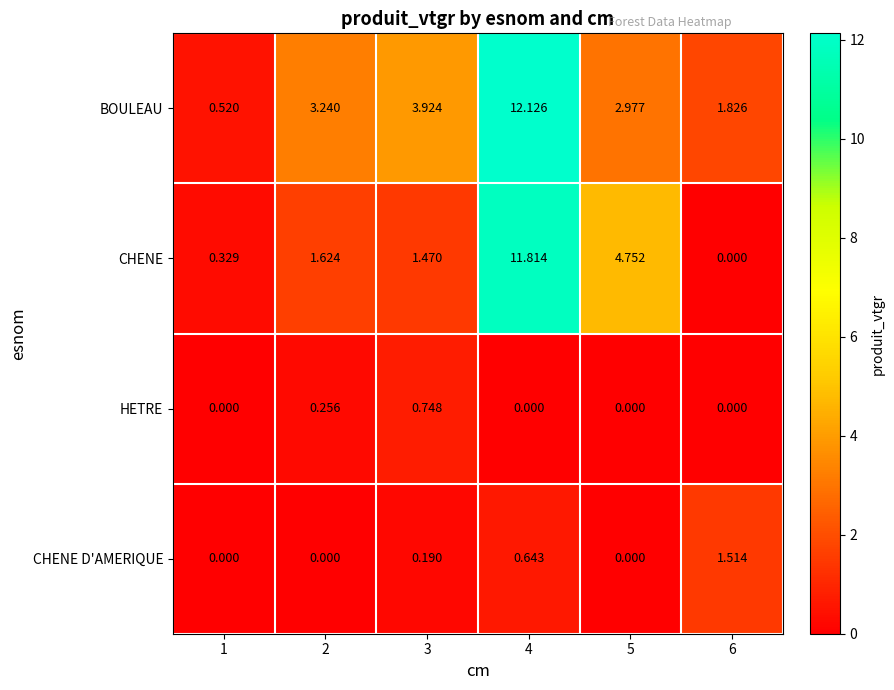

Between 5 and 6, which series saw the biggest shift?

CHENE